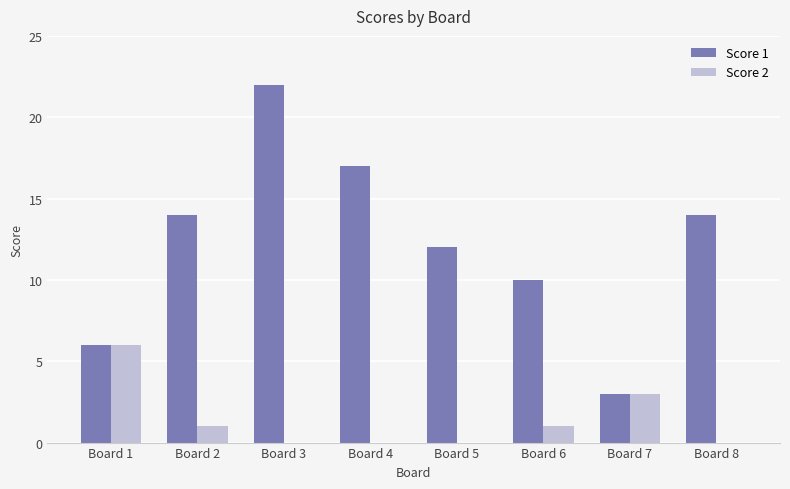

Count the number of categories in the chart.

8